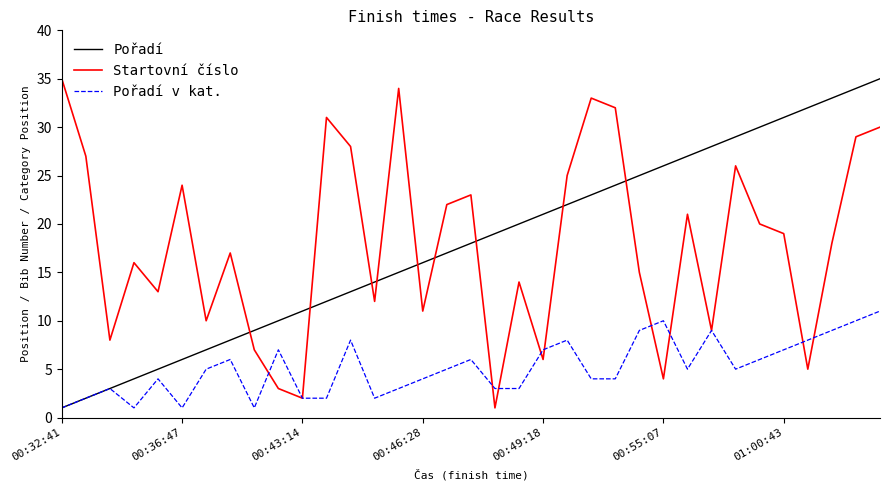

How many intersections are there between Pořadí and Startovní číslo?

9